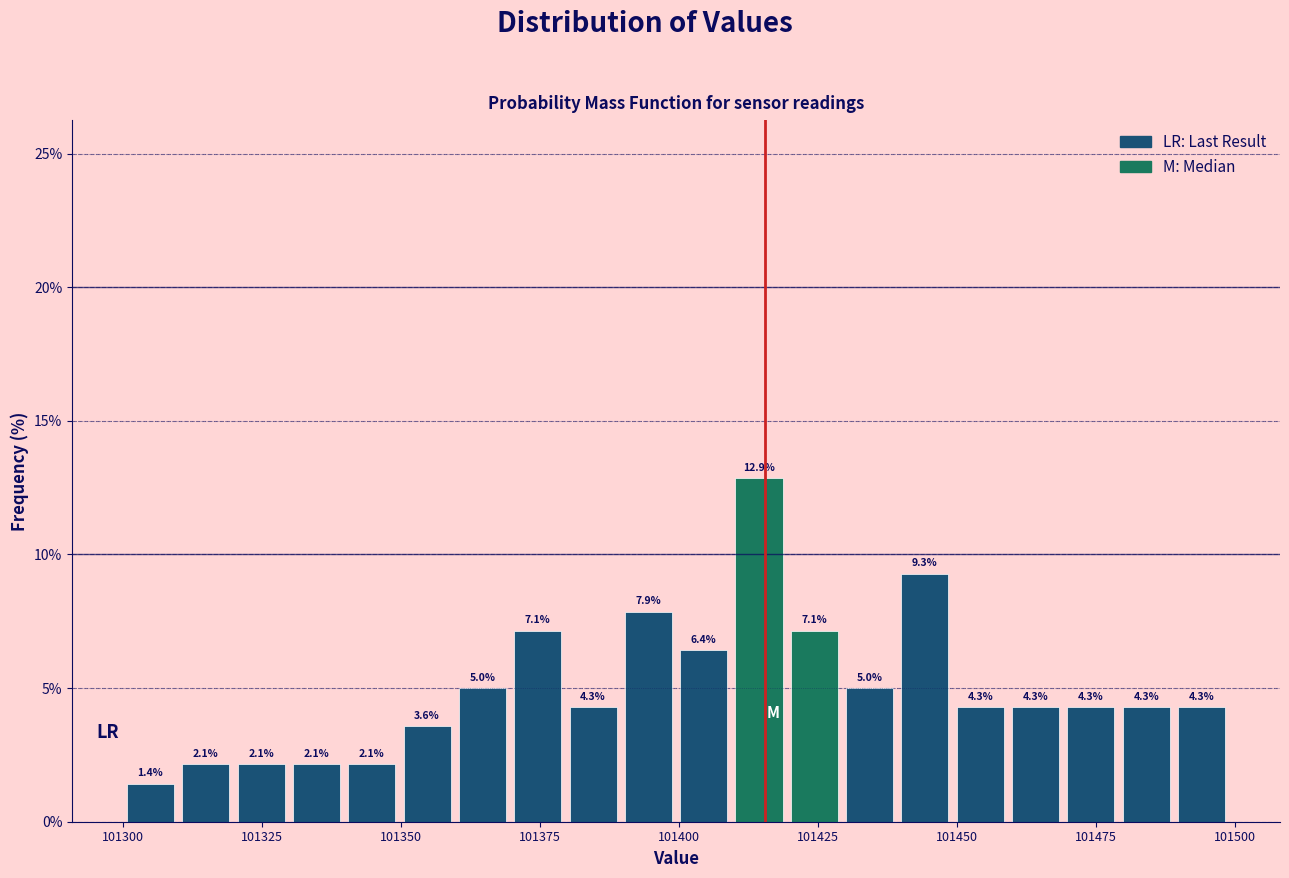

Around what value on the x-axis is the tallest bar? Give the approximate position of its centre, as read against the axis.

101415